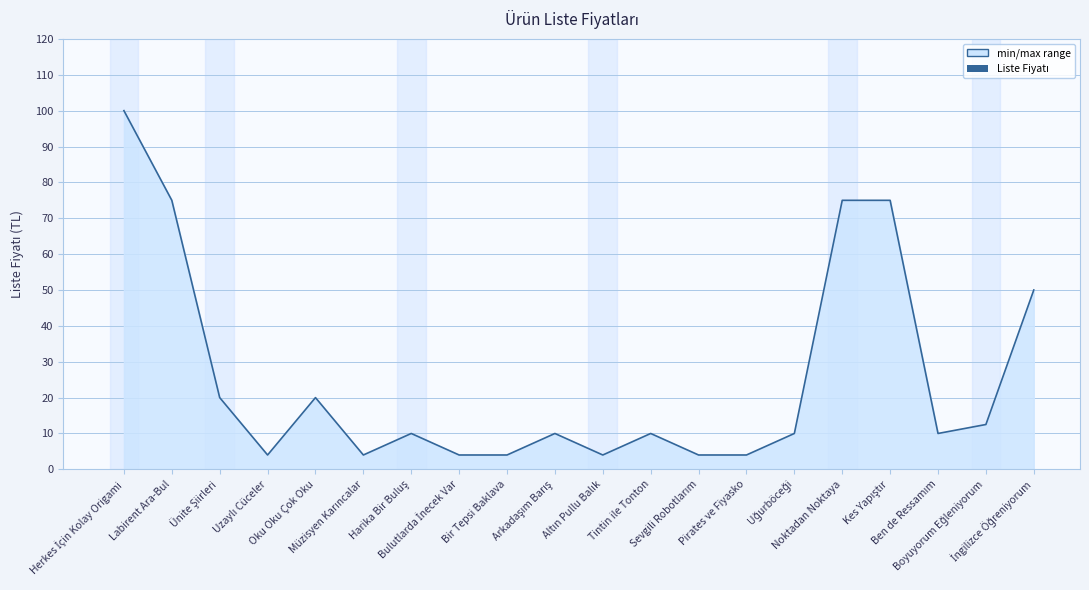

Does the chart display data point markers on the line(s)?

No